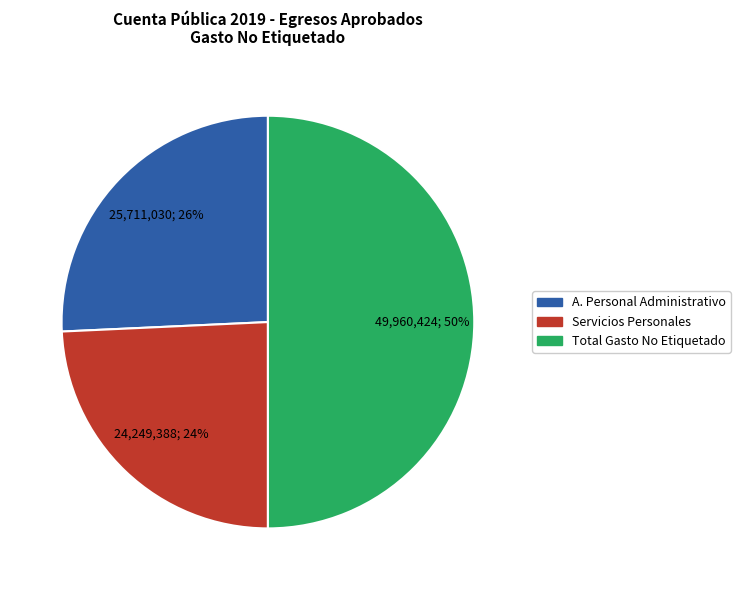

The A. Personal Administrativo slice represents 13% of the pie. True or false?

False